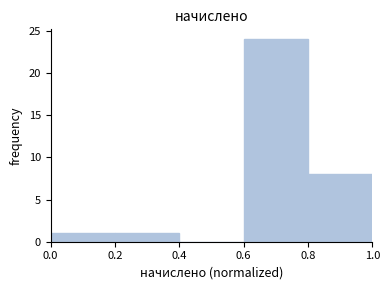

Reading left to right, list every bar in this chart as the range it spans on the x-axis followed by its height. The values are not printed on the chart, so give them approximately, as read against the axis.

0.0 to 0.2: 1
0.2 to 0.4: 1
0.4 to 0.6: 0
0.6 to 0.8: 24
0.8 to 1.0: 8